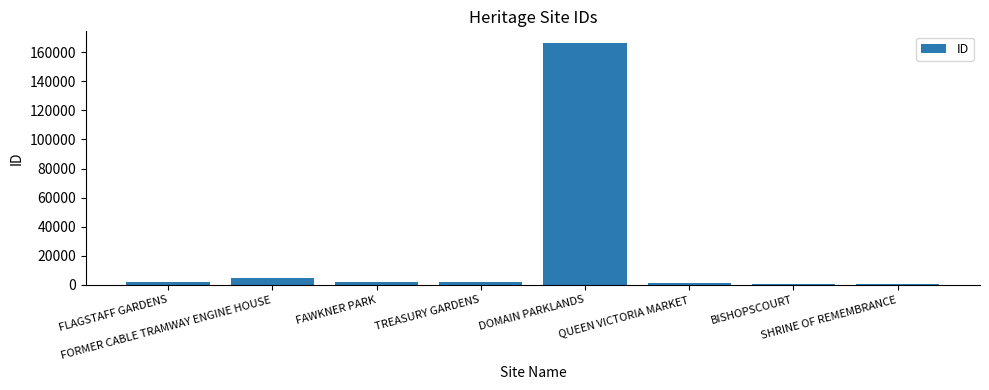

What is the sum of all values?

178600